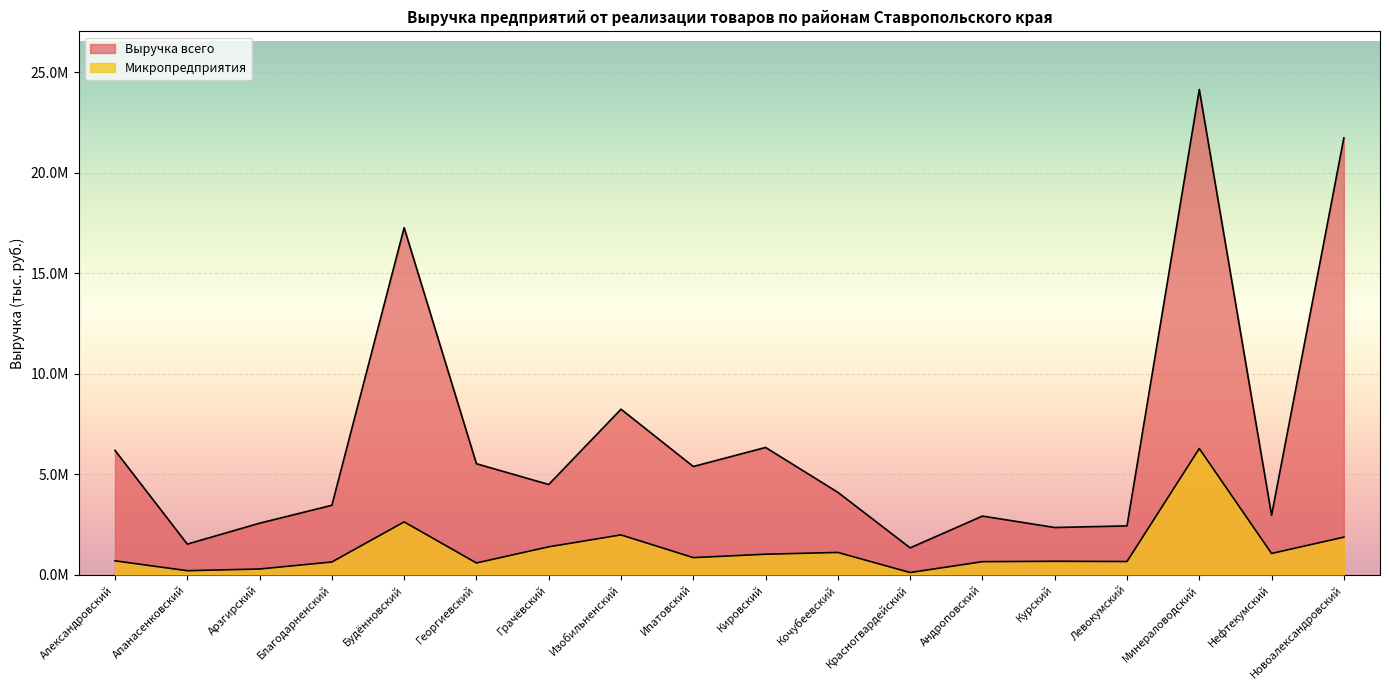

At how many categories does at least one series exceed 21390092?

2